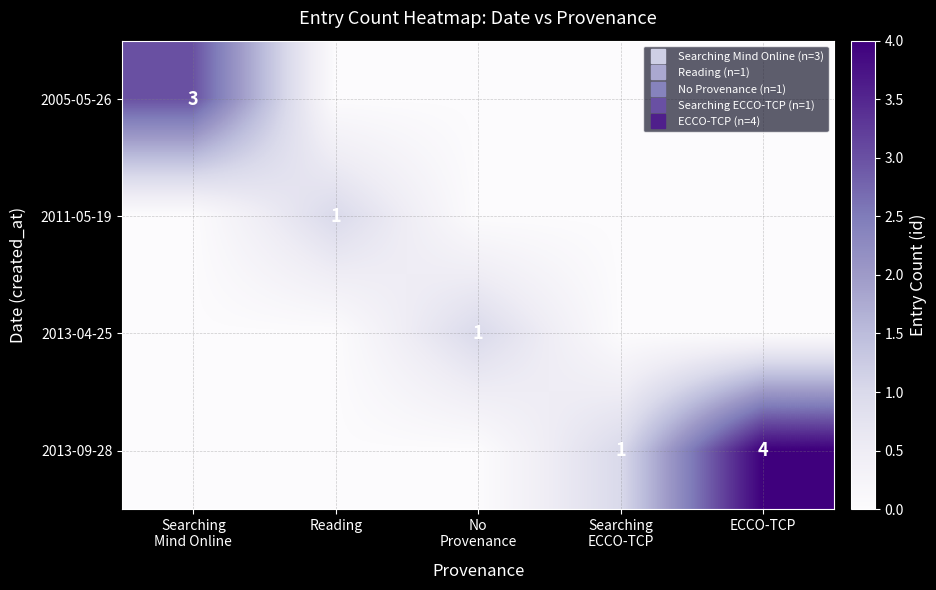

At which category is the sum across all series the highest?

ECCO-TCP